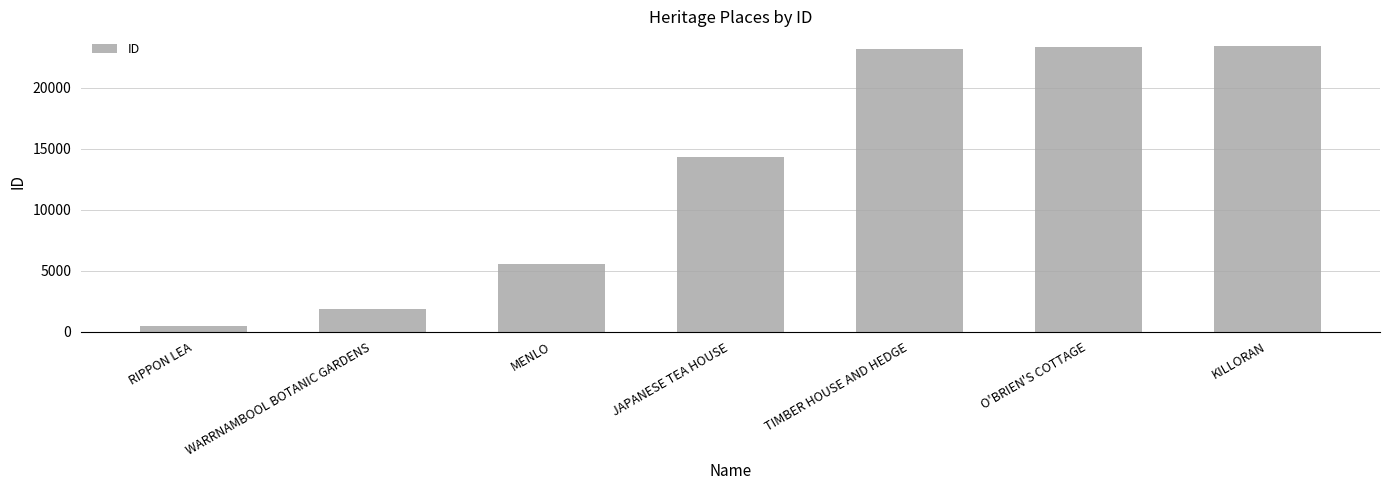

How many bars are there in total?

7